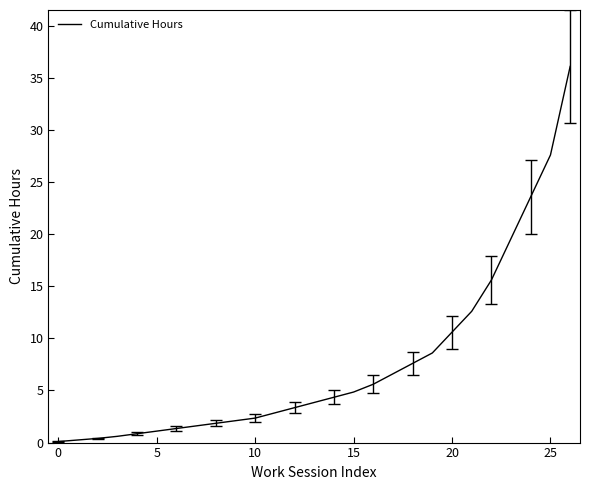

What is the difference between the maximum and minimum values?

36.0